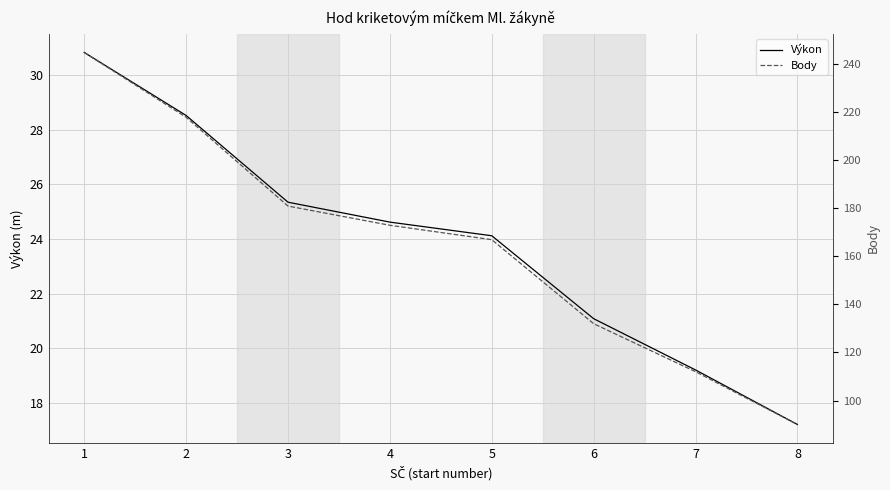

Which series has the widest spread of values?

Body